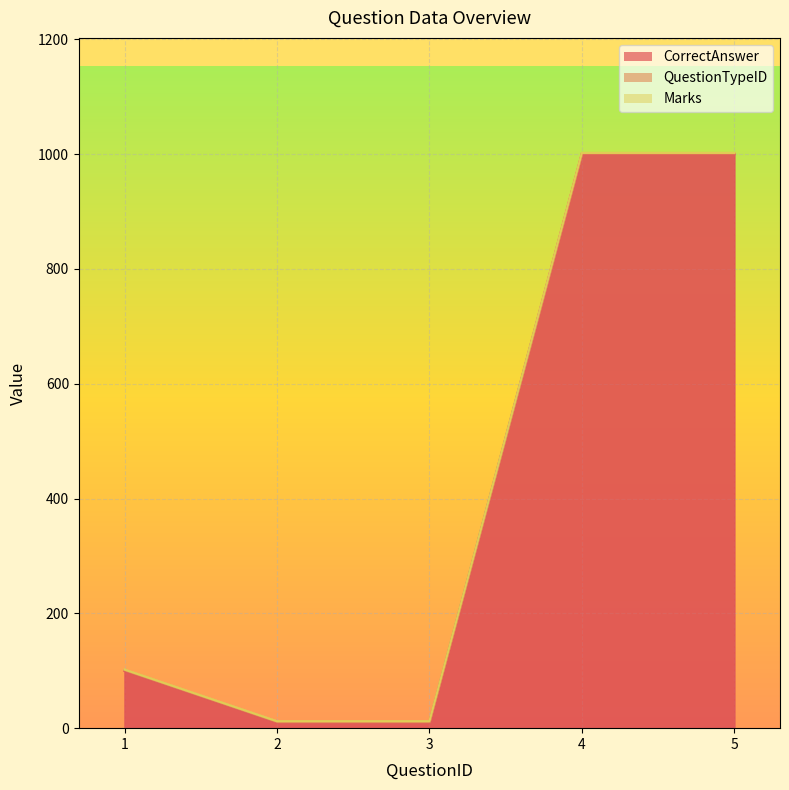

Reading left to right, transcribe all the data shown in this chart.

CorrectAnswer: 1=100	2=10	3=10	4=1000	5=1000
QuestionTypeID: 1=1	2=1	3=1	4=1	5=1
Marks: 1=1	2=1	3=1	4=1	5=1